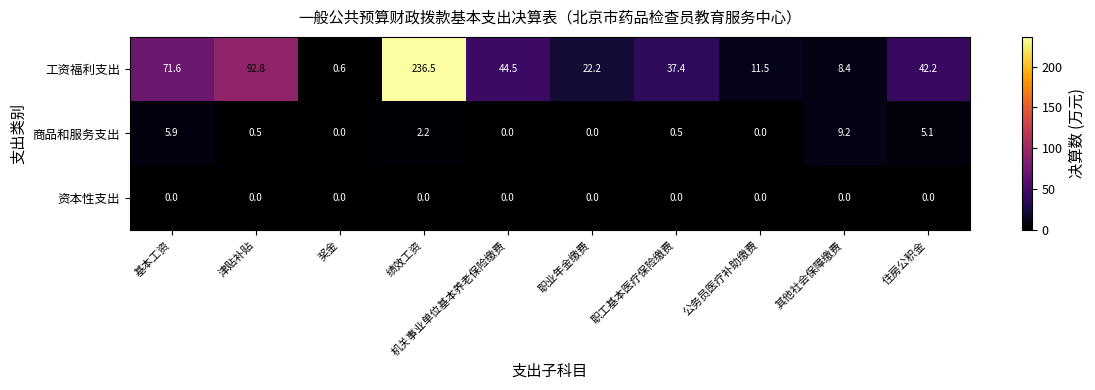

What is the sum of the 工资福利支出 values at 基本工资 and 津贴补贴?

164.4